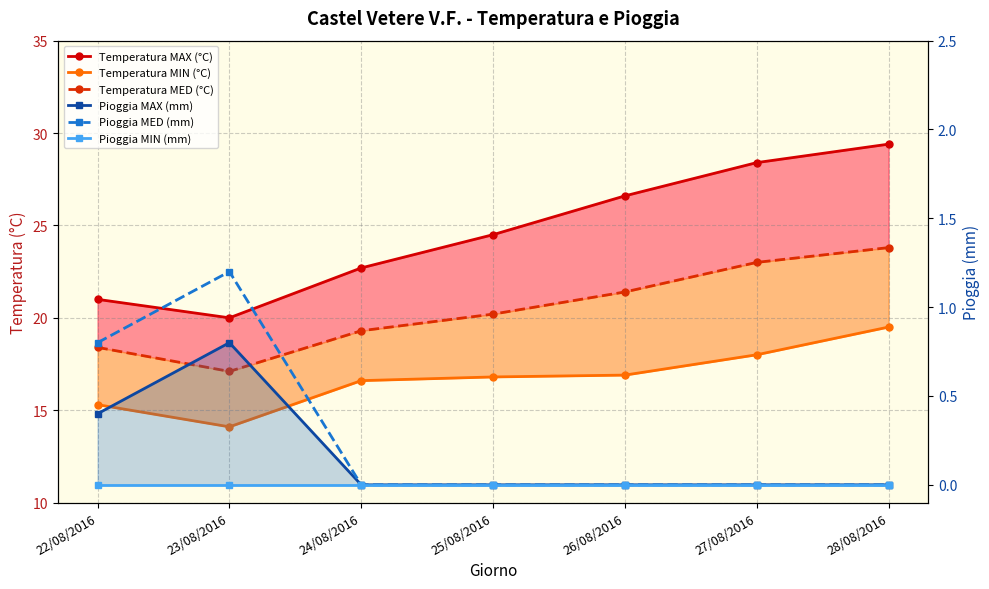

Rank the series by their maximum value, from highest to lowest.

Temperatura MAX (°C), Temperatura MED (°C), Temperatura MIN (°C), Pioggia MED (mm), Pioggia MAX (mm), Pioggia MIN (mm)